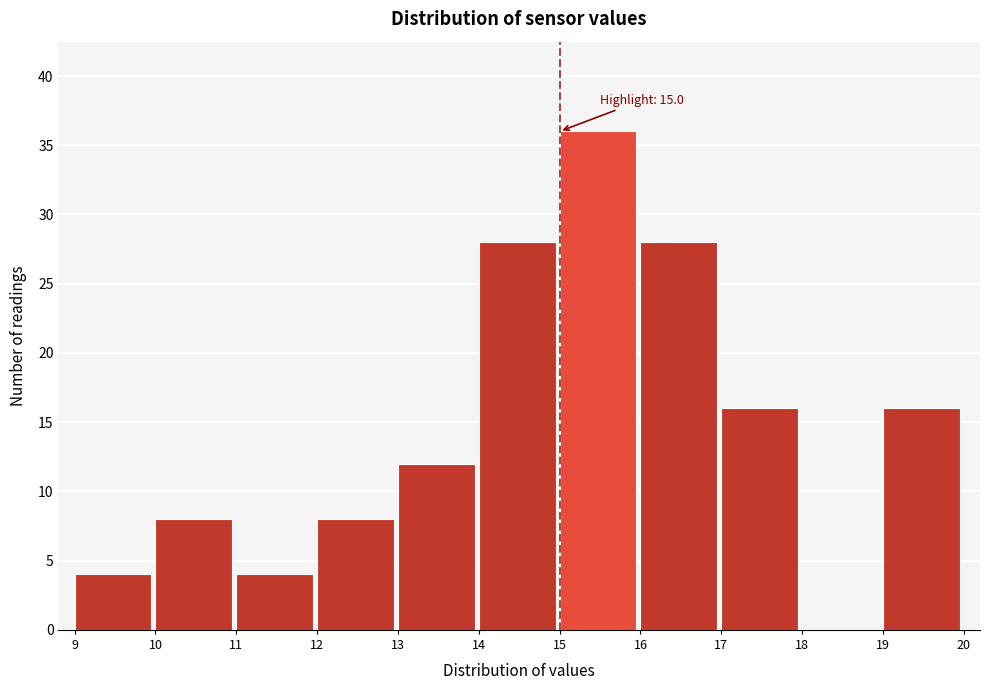

Which range on the x-axis has the tallest bar?

15 to 16